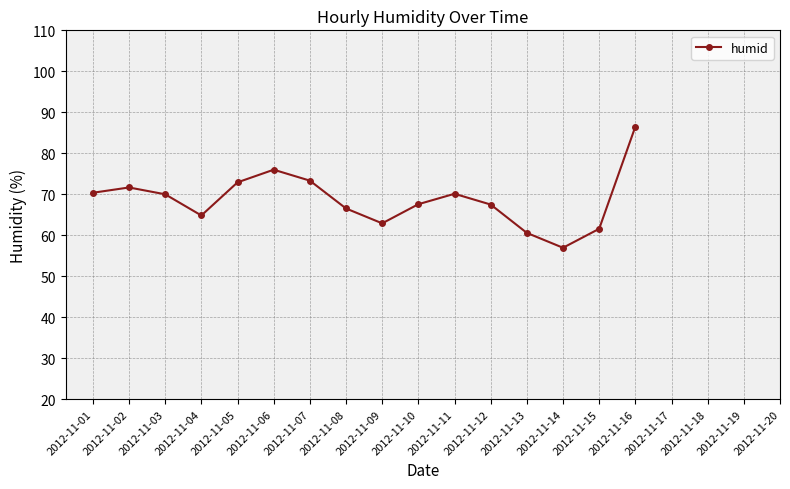

What is the value of the 11th point from the left?

70.1